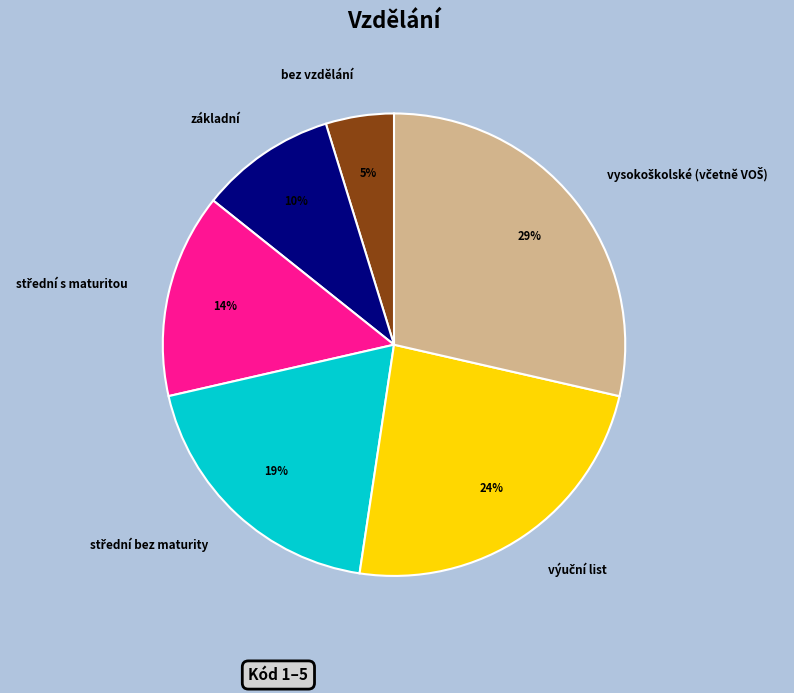

Which category has the smallest portion of the pie?

bez vzdělání